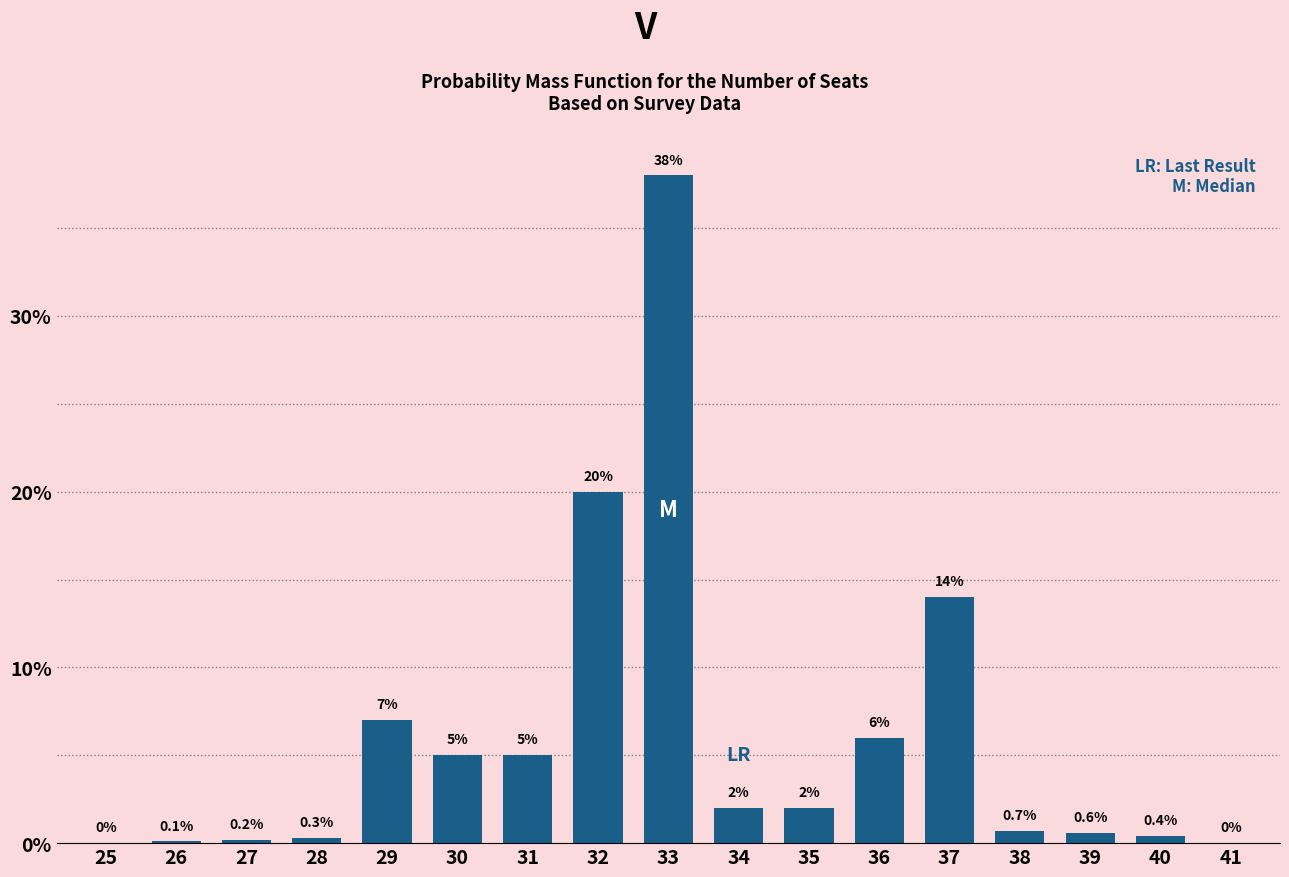

Reading left to right, list all the values displayed in this chart.

25=0.0	26=0.1	27=0.2	28=0.3	29=7.0	30=5.0	31=5.0	32=20.0	33=38.0	34=2.0	35=2.0	36=6.0	37=14.0	38=0.7	39=0.6	40=0.4	41=0.0